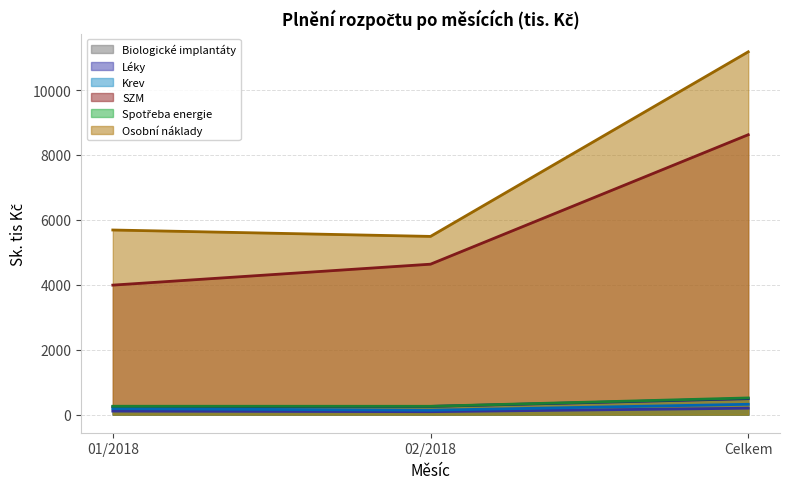

Between 01/2018 and 02/2018, which is larger?

01/2018